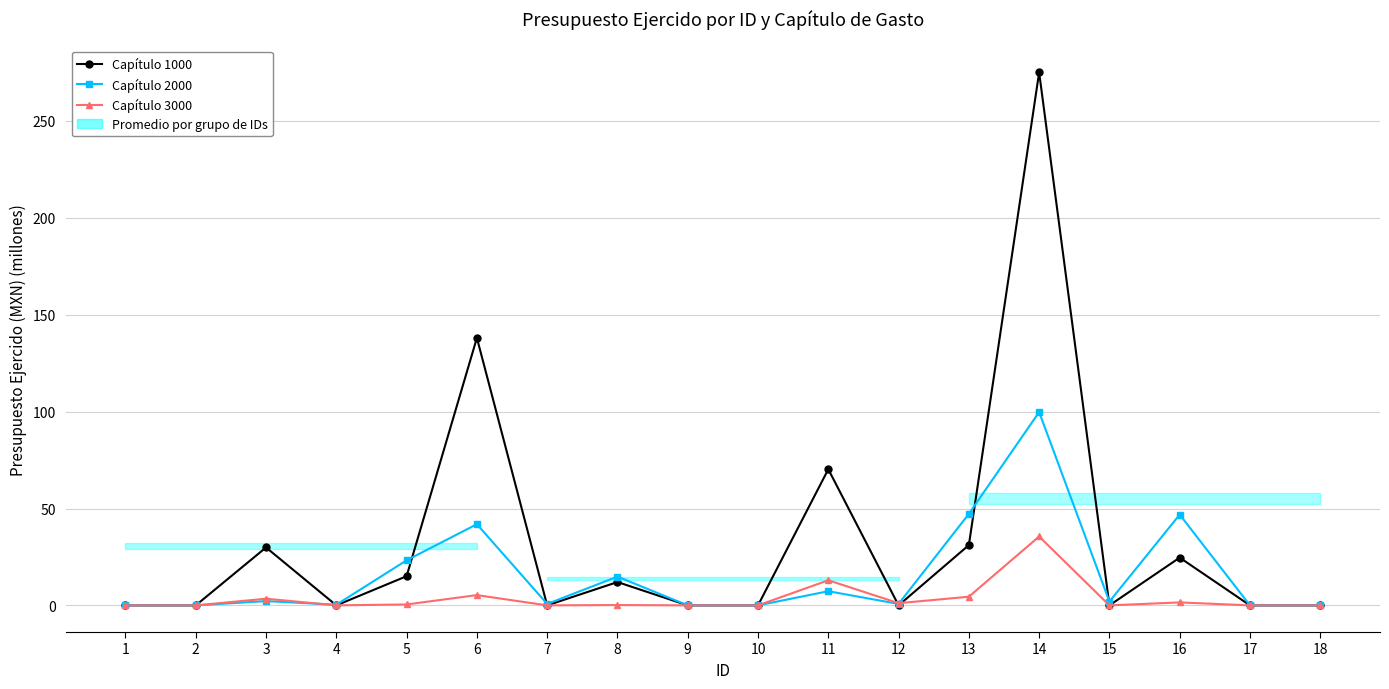

True or false: Capítulo 2000 and Capítulo 1000 cross at least once.

True